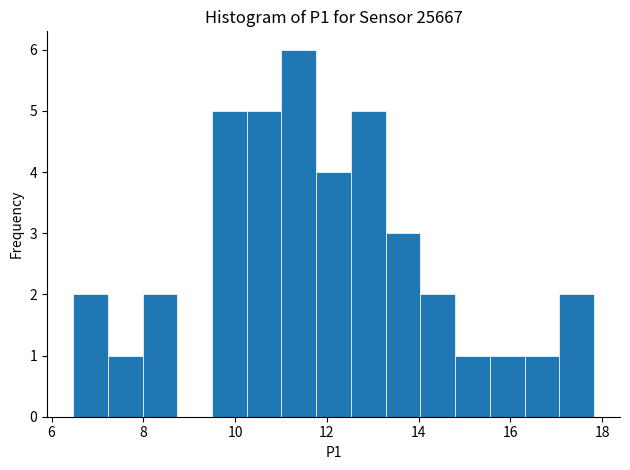

Read against the x-axis, roughly where is the centre of the tallest bar?

11.4